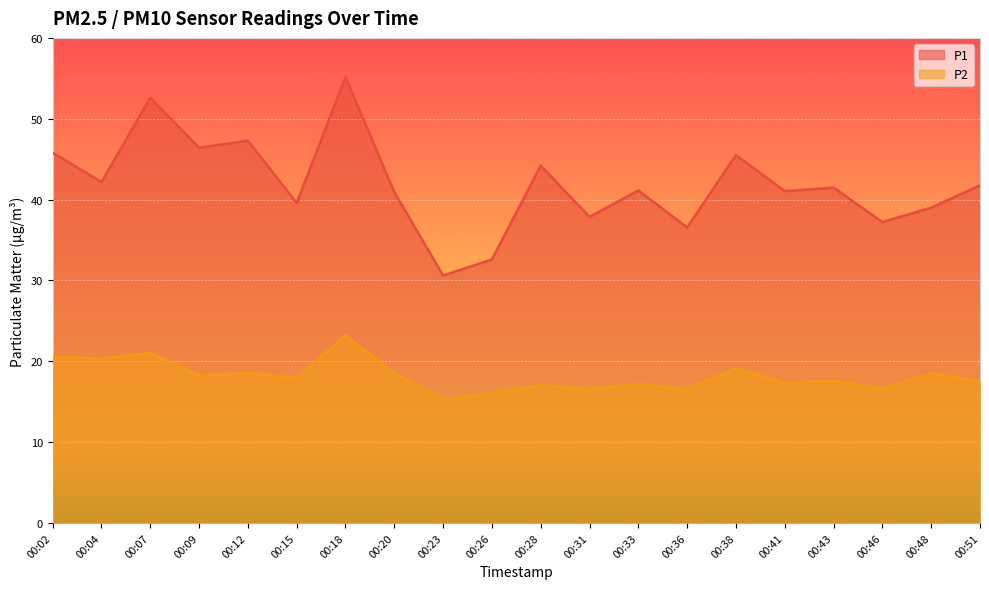

At which category is the sum across all series the highest?

00:18